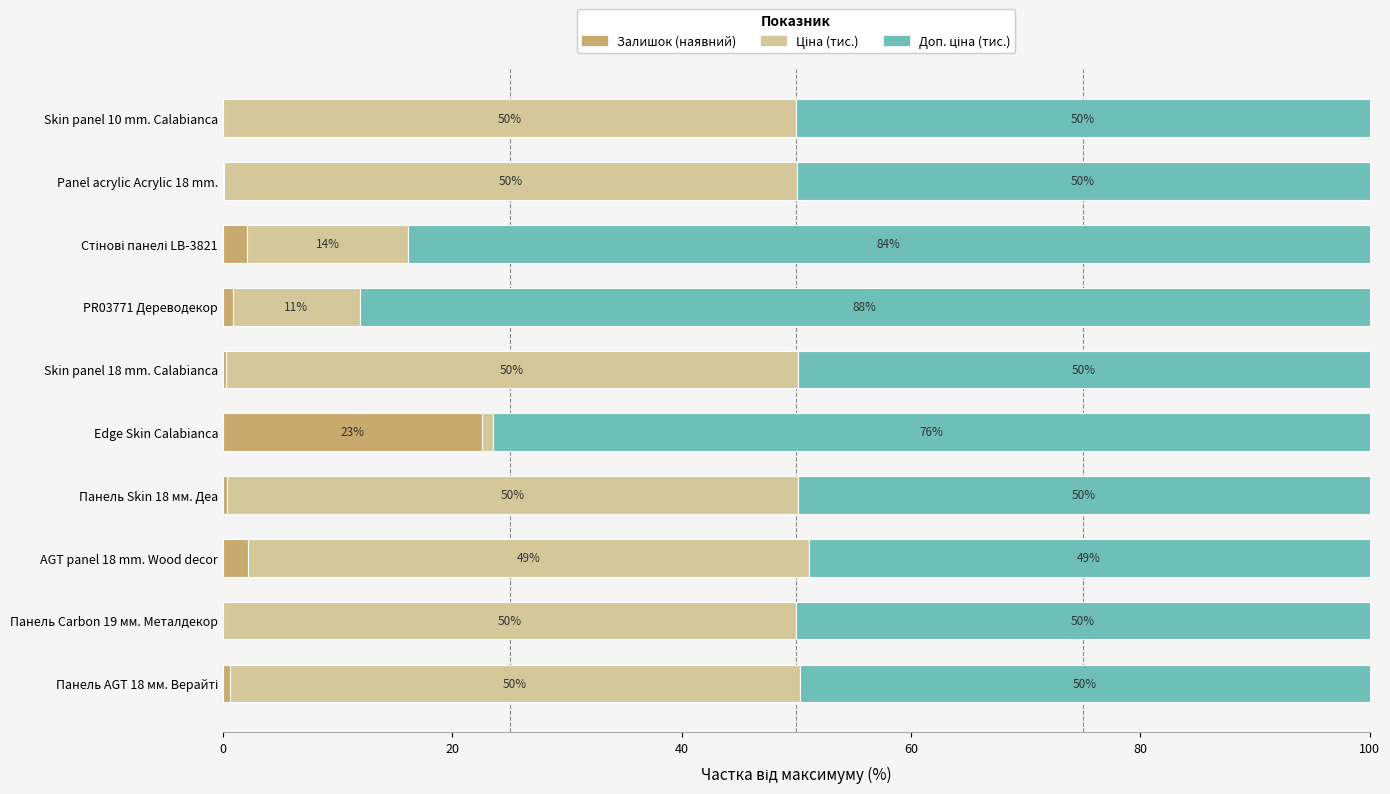

True or false: Залишок (наявний) has a value of 0.0 at Skin panel 10 mm. Calabianca.

True